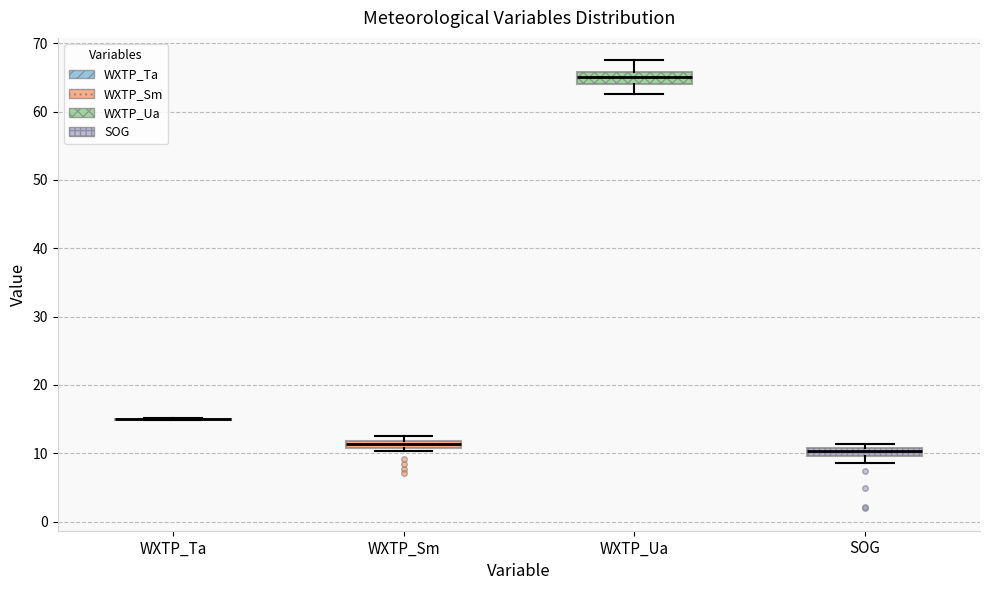

Where is the lower edge of the box for WXTP_Ua on the y-axis? The values are not printed on the chart, so give them approximately, as read against the axis.

64